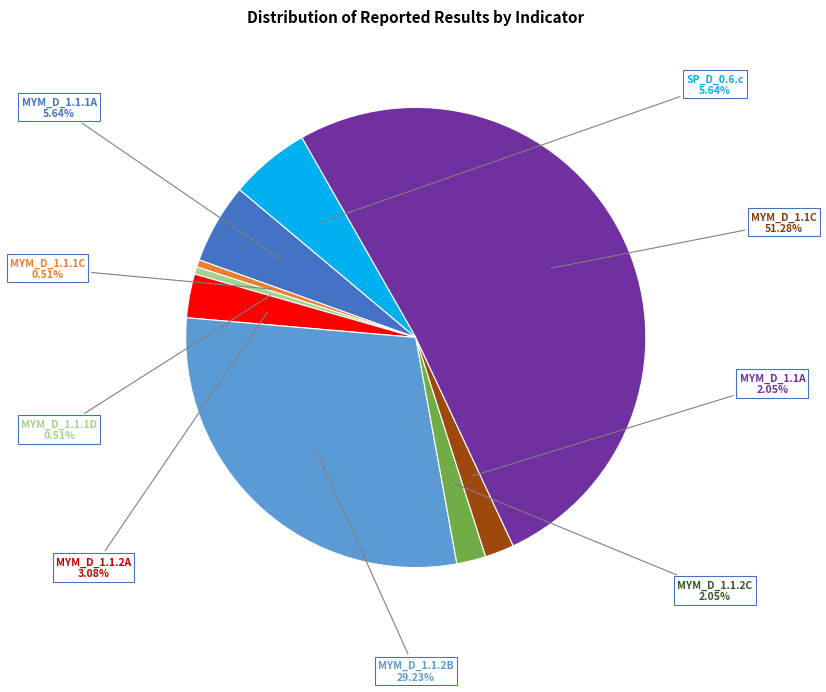

To the nearest percent, what is the average slice percentage?

11%